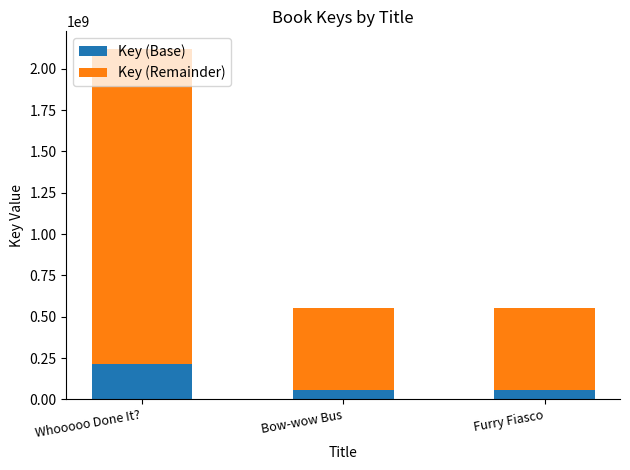

At which label does Key (Base) reach its peak?

Whooooo Done It?